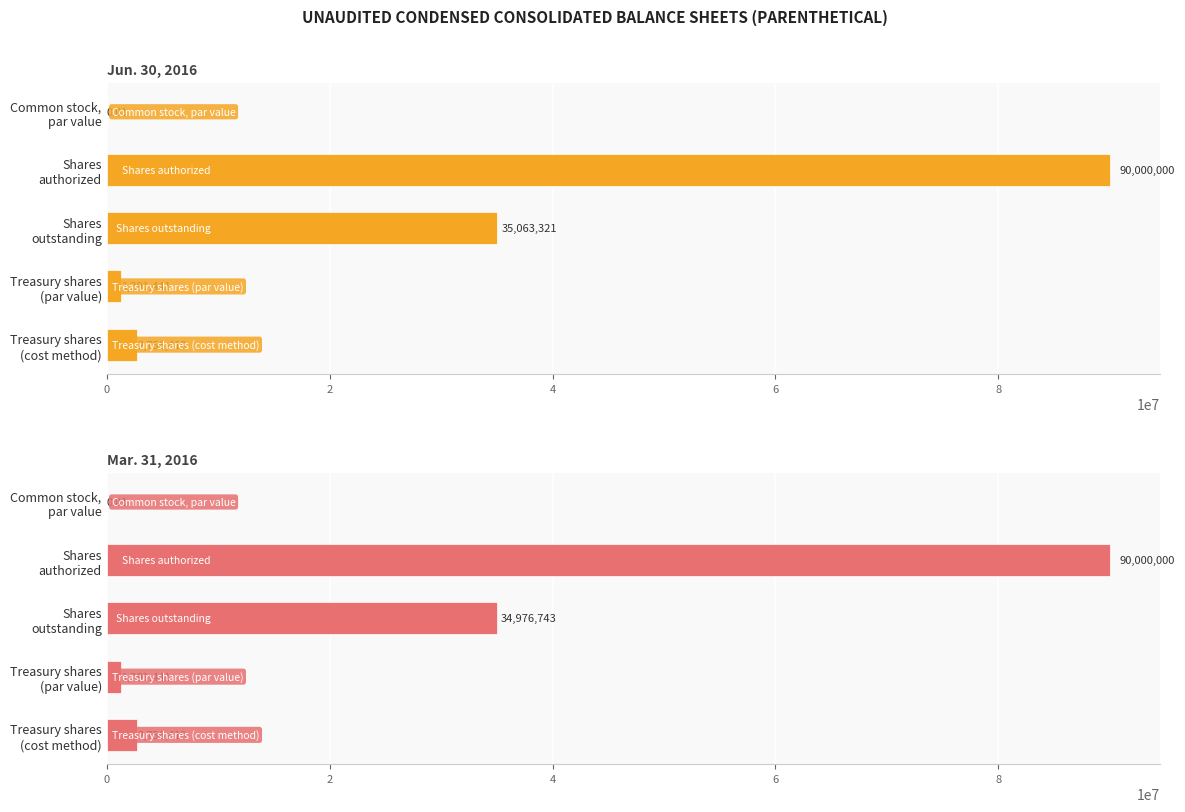

Reading left to right, what are all the values shown in this chart?

Jun. 30, 2016: 0.0	90000000.0	35063321.0	1291441.0	2756419.0
Mar. 31, 2016: 0.0	90000000.0	34976743.0	1291441.0	2756419.0